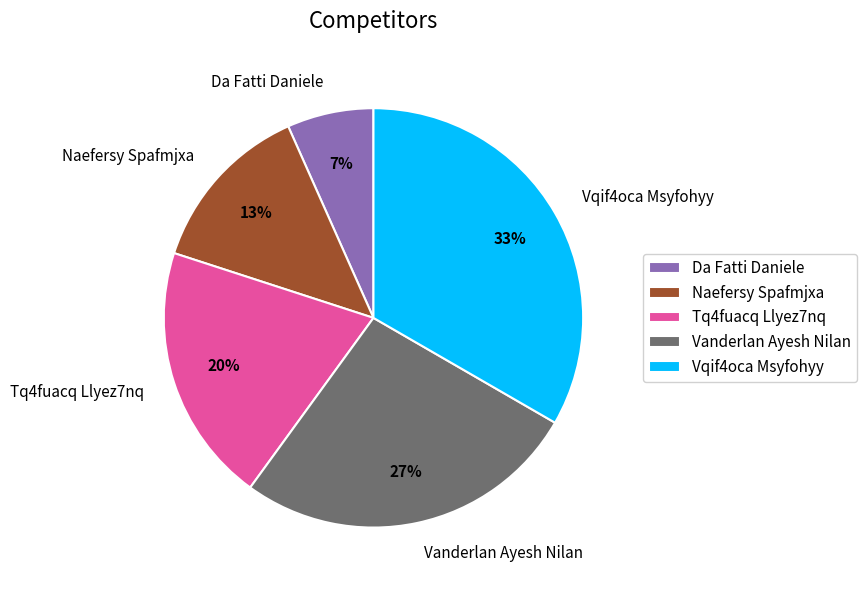

What is the smallest slice in the pie chart?

Da Fatti Daniele